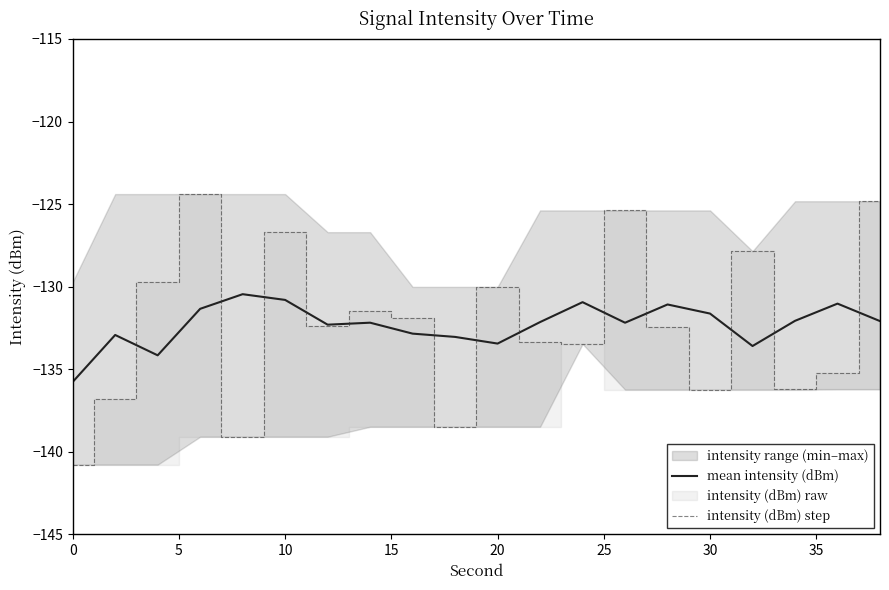

What is the minimum value for mean intensity (dBm)?

-135.8